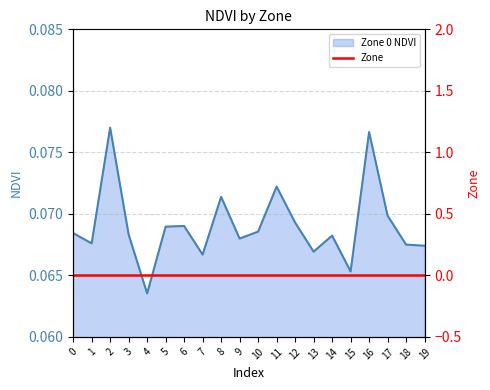

The chart shows a value of 0.1 at 14. True or false?

True